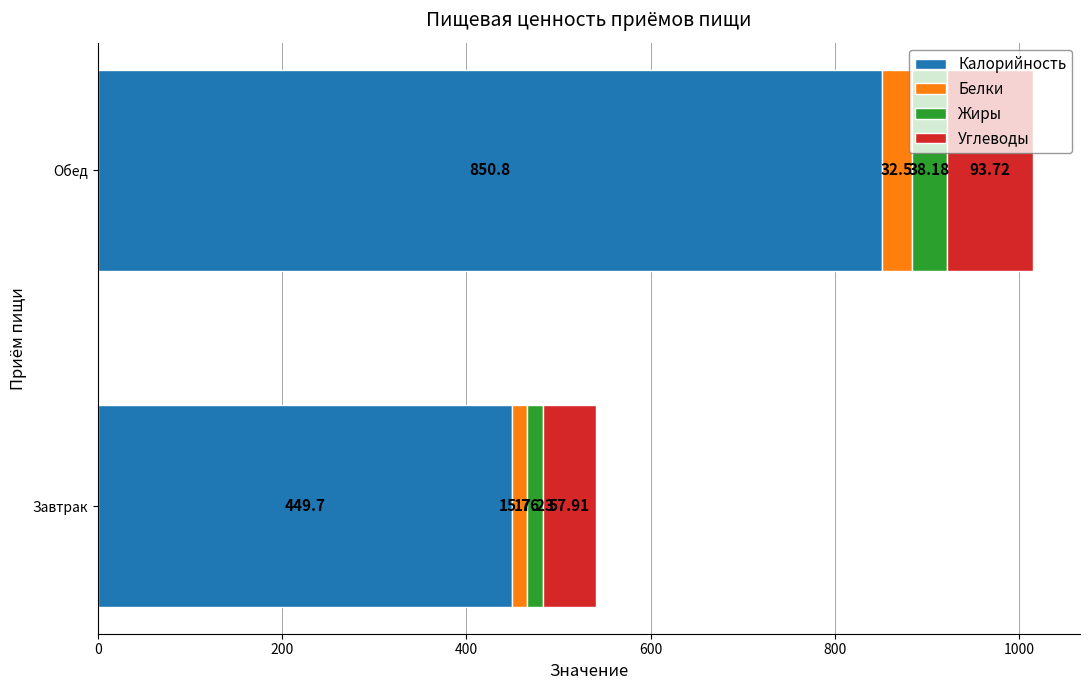

What is the difference between the Калорийность values at Обед and Завтрак?

401.1